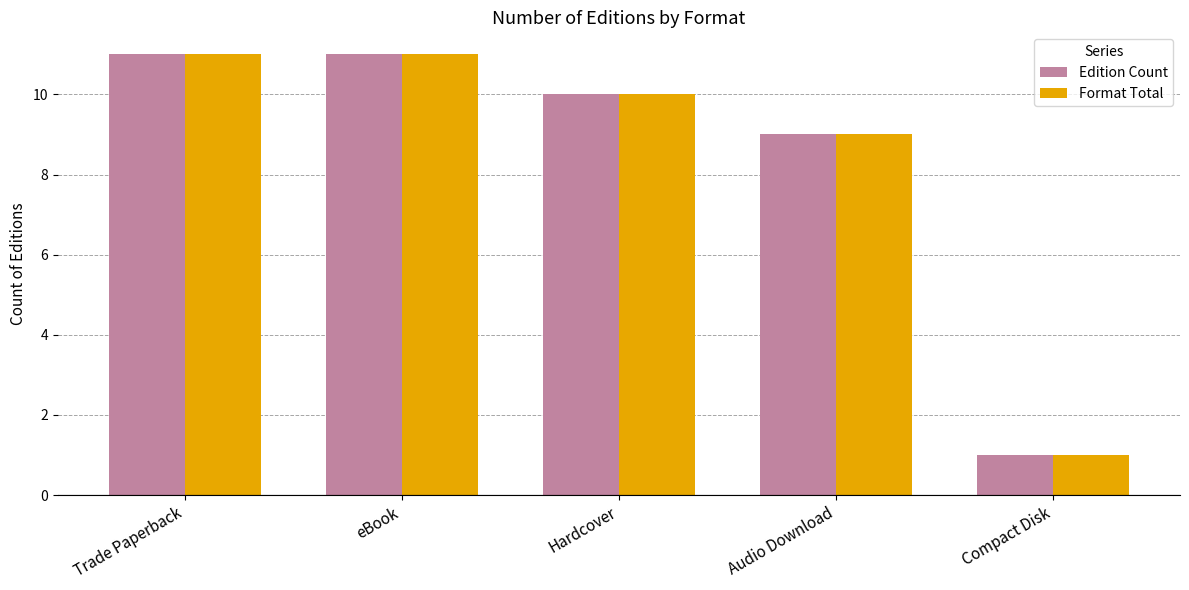

How many bars are there in each group?

2